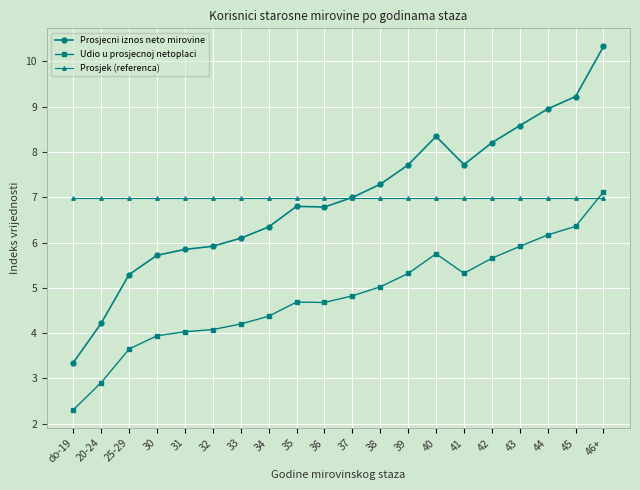

The Udio u prosjecnoj netoplaci series shows 4.1 at 32. True or false?

True